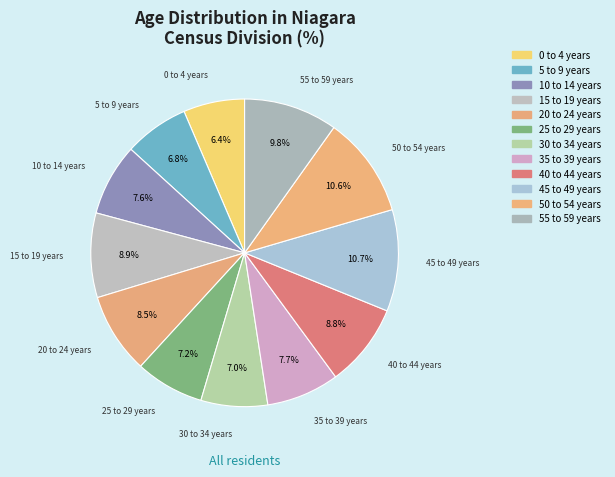

How many segments does this pie chart have?

12